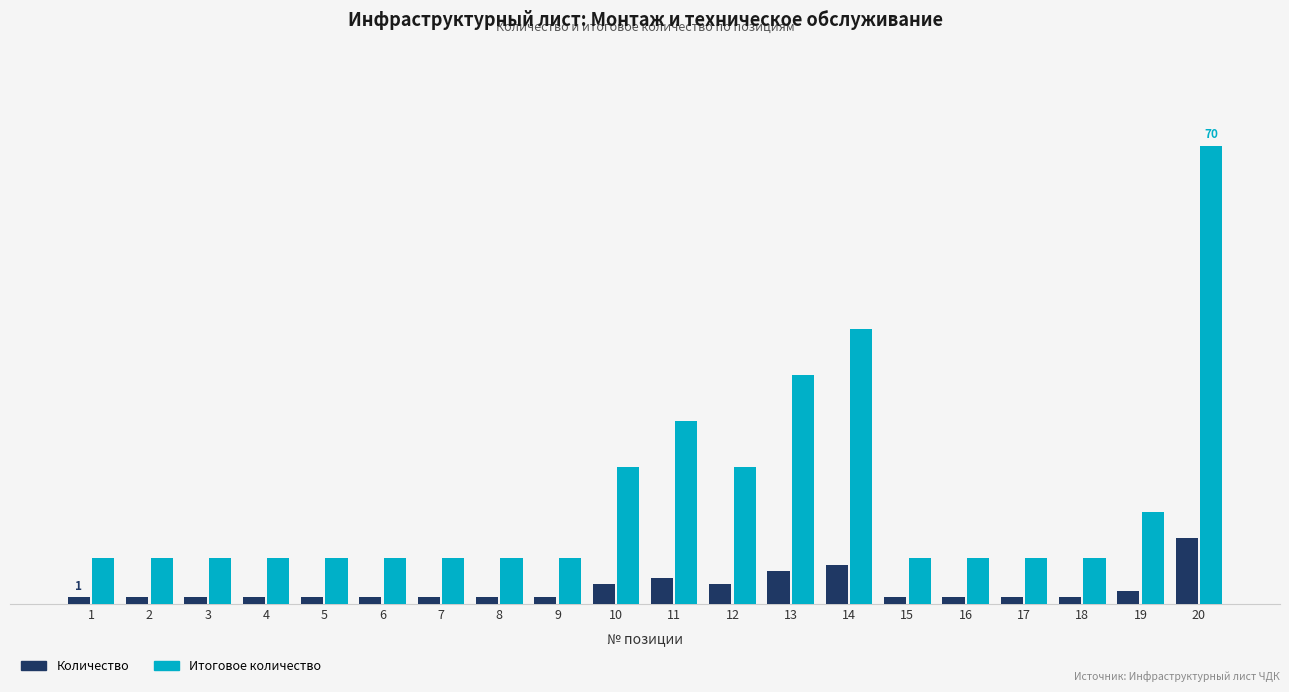

What is the sum of the Итоговое количество values at 2 and 6?

14